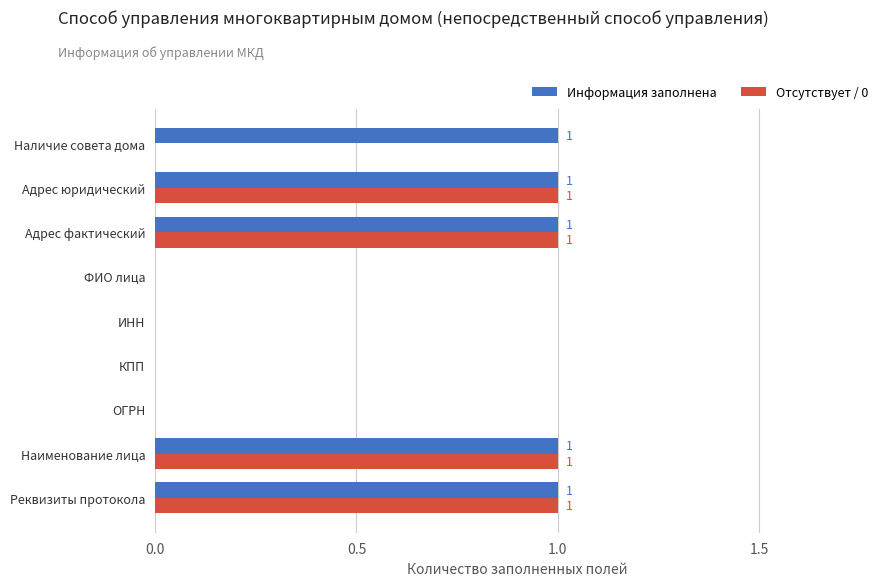

How many categories are shown in the chart?

9